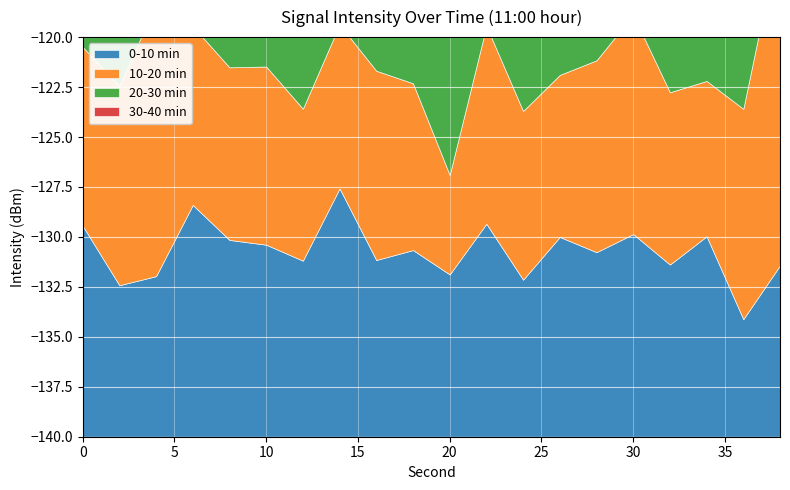

True or false: 20-30 min and 10-20 min cross at least once.

True